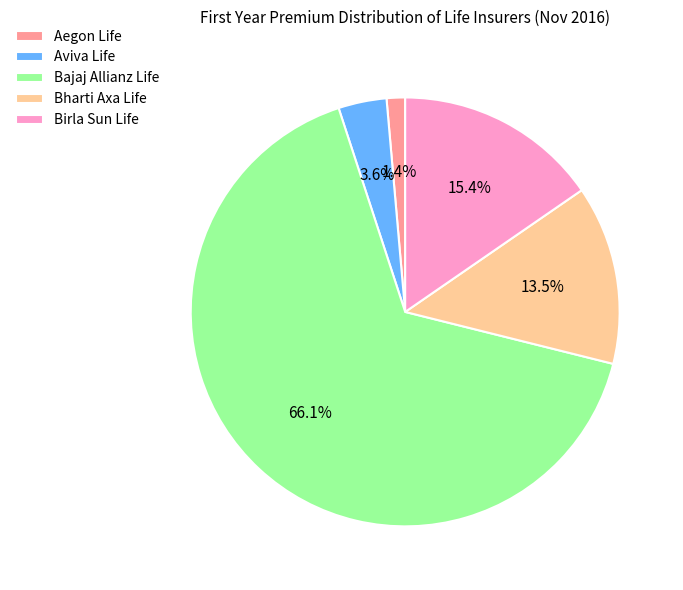

Which category has the biggest portion of the pie?

Bajaj Allianz Life